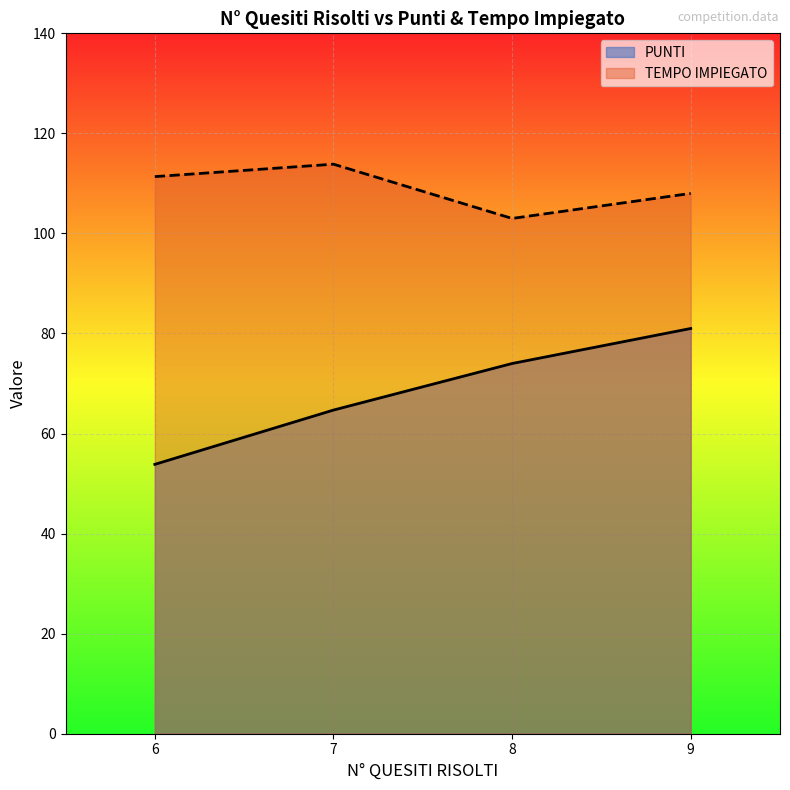

What are all the series names shown in the legend?

PUNTI, TEMPO IMPIEGATO